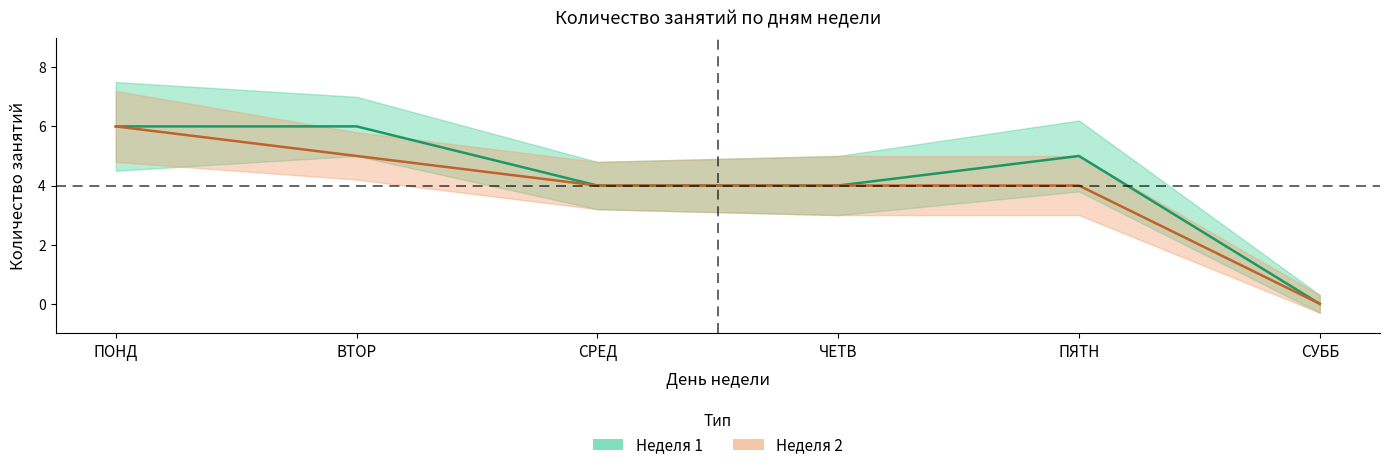

Reading left to right, what are all the values shown in this chart?

Неделя 1 (занятия): ПОНД=6	ВТОР=6	СРЕД=4	ЧЕТВ=4	ПЯТН=5	СУББ=0
Неделя 2 (занятия): ПОНД=6	ВТОР=5	СРЕД=4	ЧЕТВ=4	ПЯТН=4	СУББ=0